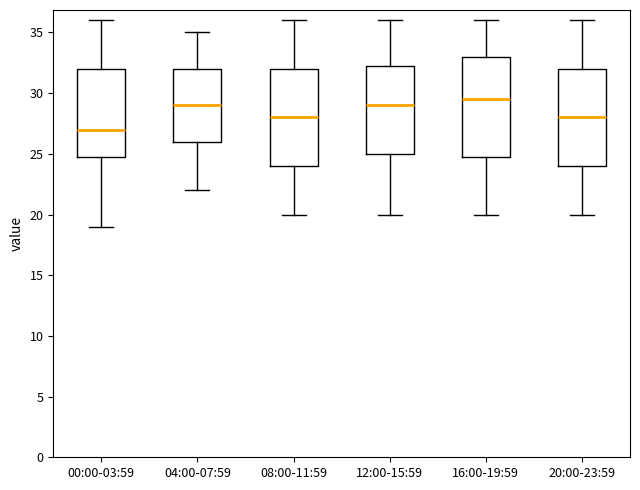

Reading left to right, read every box against the y-axis: the position of its median line, the range the box covers, and the ends of its whiskers. The values are not printed on the chart, so give them approximately, as read against the axis.

00:00-03:59: median 27.0, box 25.0 to 32.0, whiskers 19.0 to 36.0
04:00-07:59: median 29.0, box 26.0 to 32.0, whiskers 22.0 to 35.0
08:00-11:59: median 28.0, box 24.0 to 32.0, whiskers 20.0 to 36.0
12:00-15:59: median 29.0, box 25.0 to 32.5, whiskers 20.0 to 36.0
16:00-19:59: median 29.5, box 25.0 to 33.0, whiskers 20.0 to 36.0
20:00-23:59: median 28.0, box 24.0 to 32.0, whiskers 20.0 to 36.0